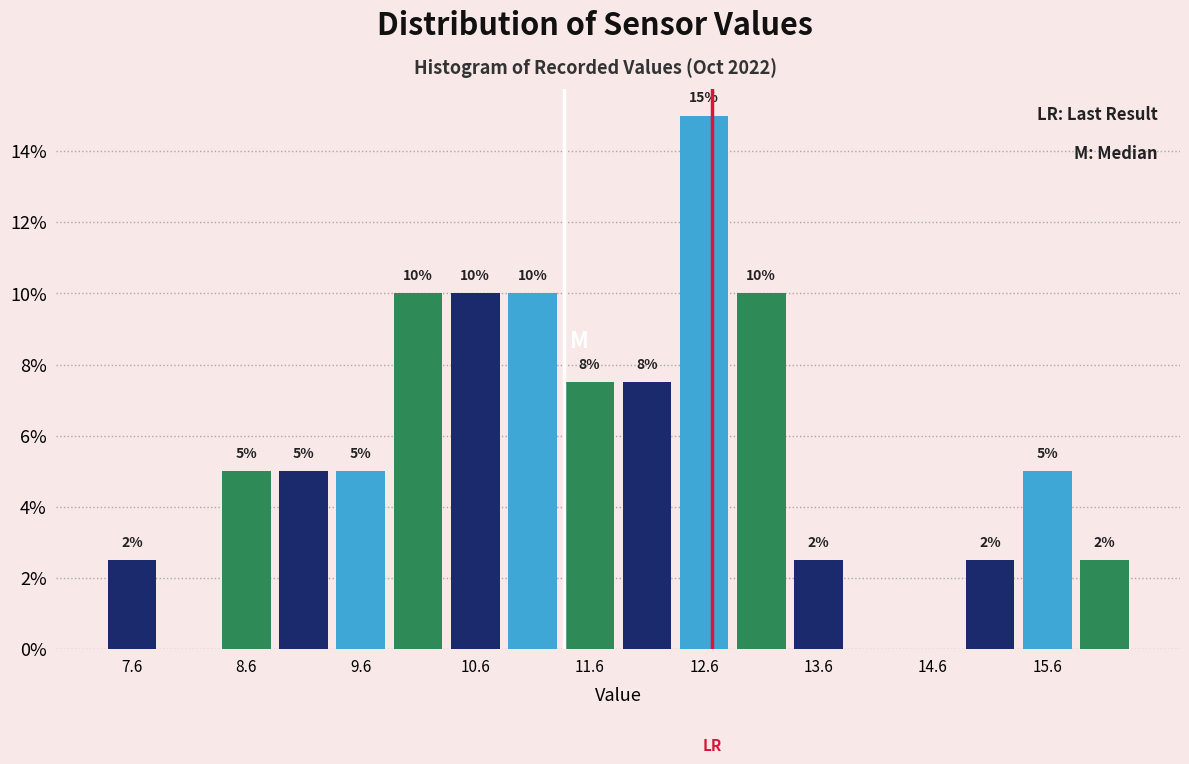

Which range on the x-axis has the tallest bar?

12.4 to 12.9